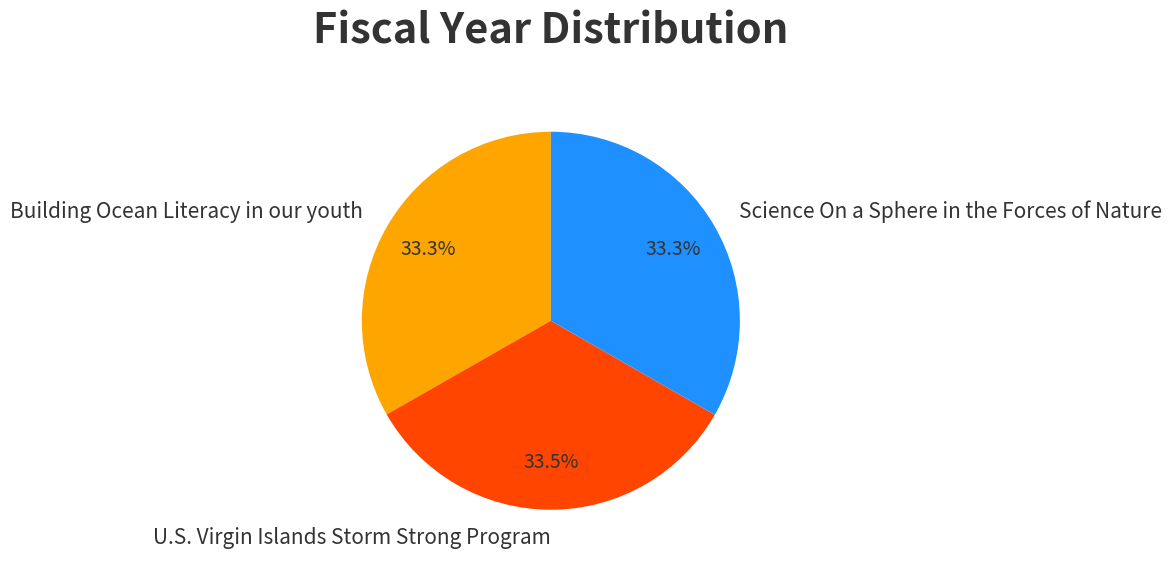

True or false: U.S. Virgin Islands Storm Strong Program accounts for 28% of the total.

False